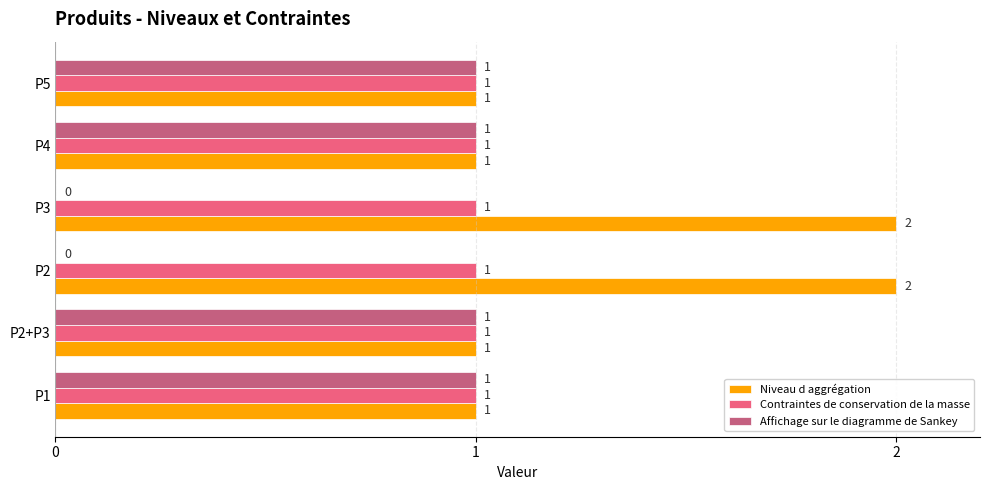

How many series are shown in this chart?

3